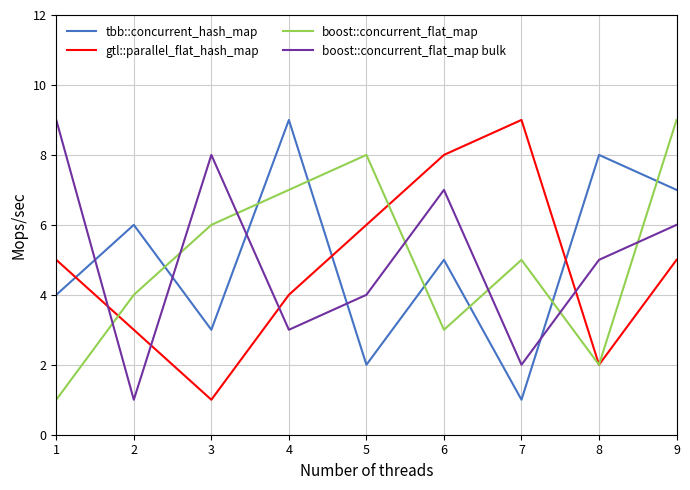

What is the total value across all series at 7?

17